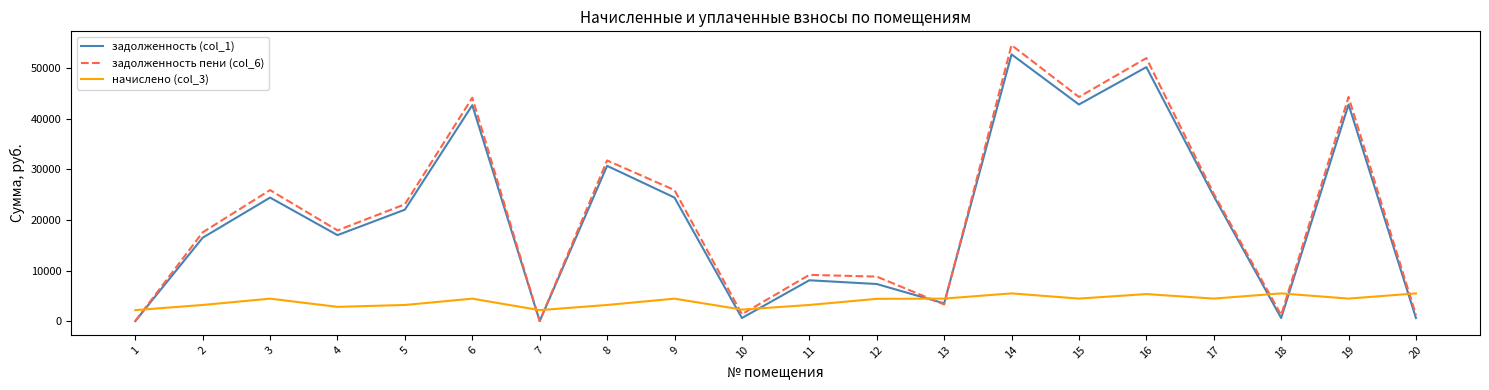

What is the total value across all series at 1?

2167.2